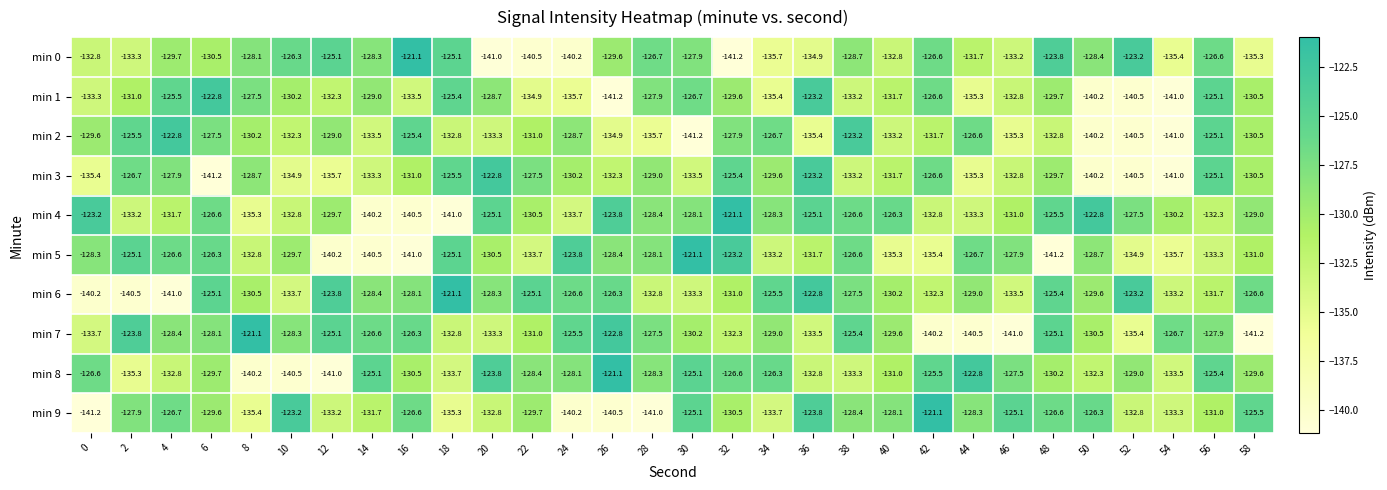

What is the minimum value for min 8?

-141.0